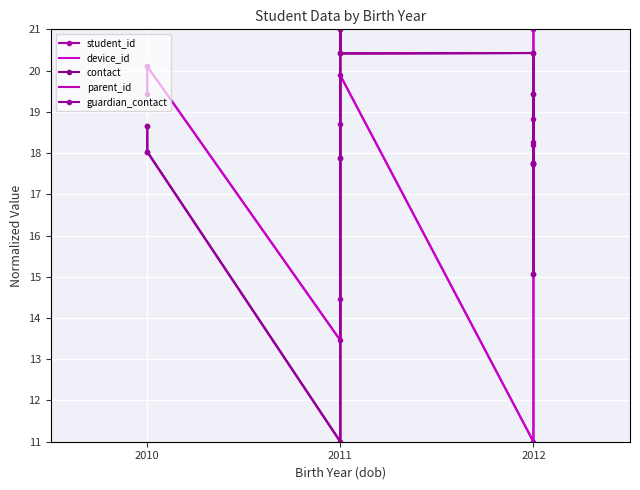

How many intersections are there between contact and device_id?

4